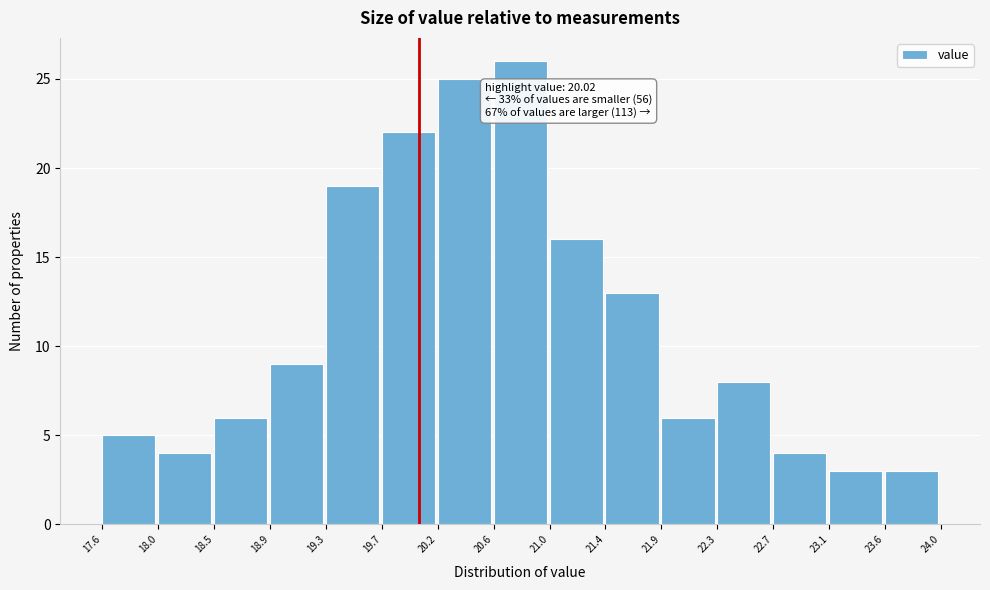

Which range on the x-axis has the tallest bar?

20.6 to 21.0